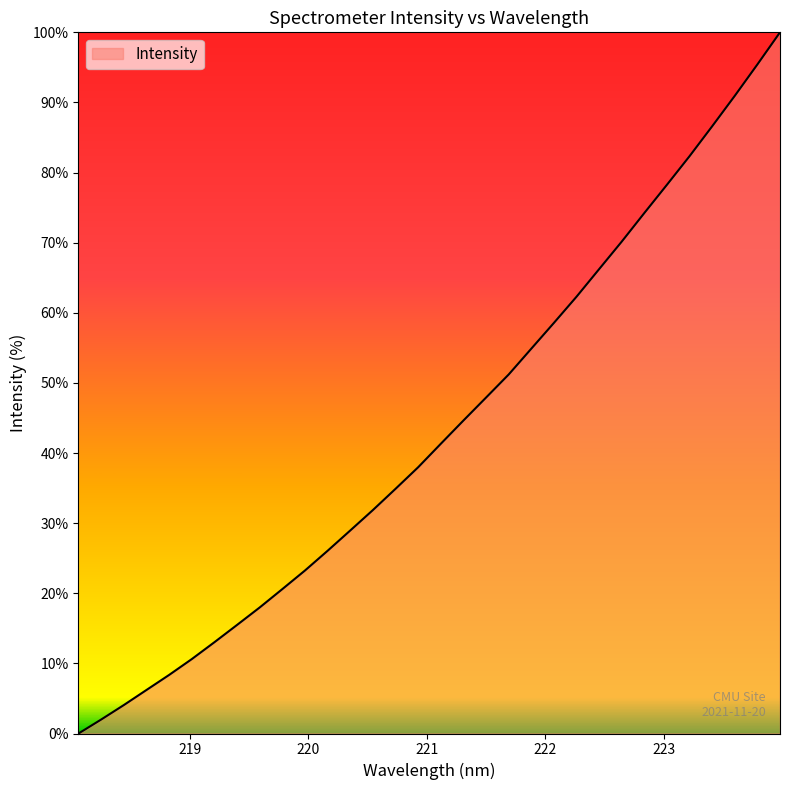

What is the difference between the maximum and minimum values?

100.0